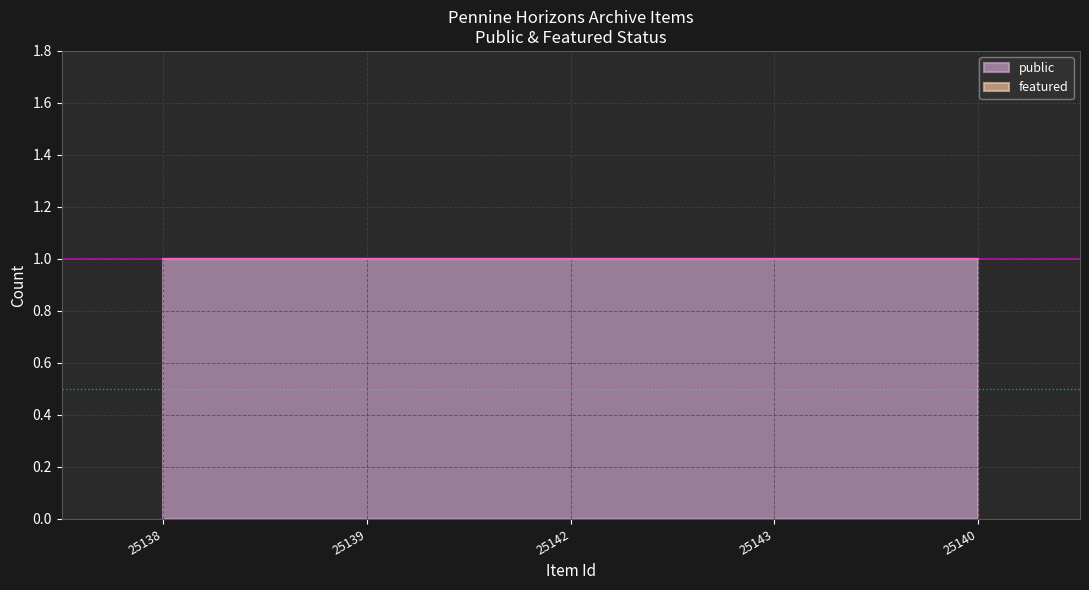

What is the label of the 1st point from the left?

25138